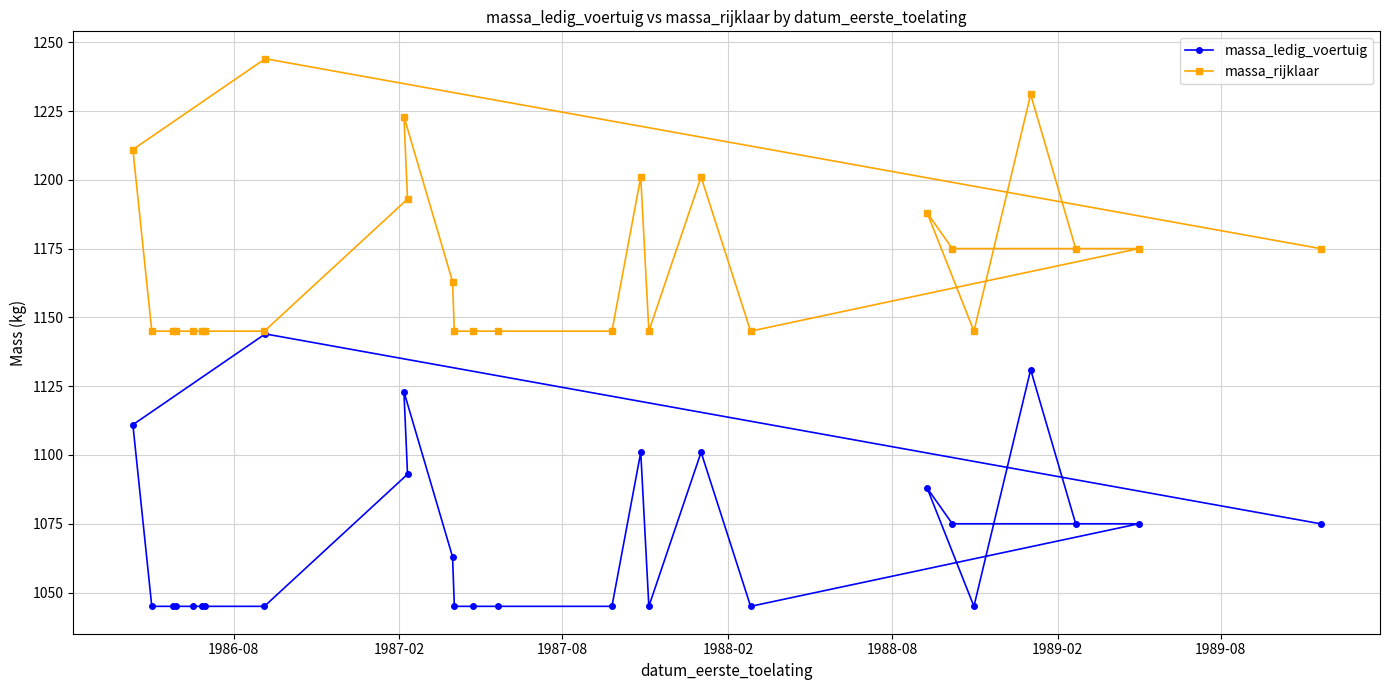

What is the smallest value displayed?

1045